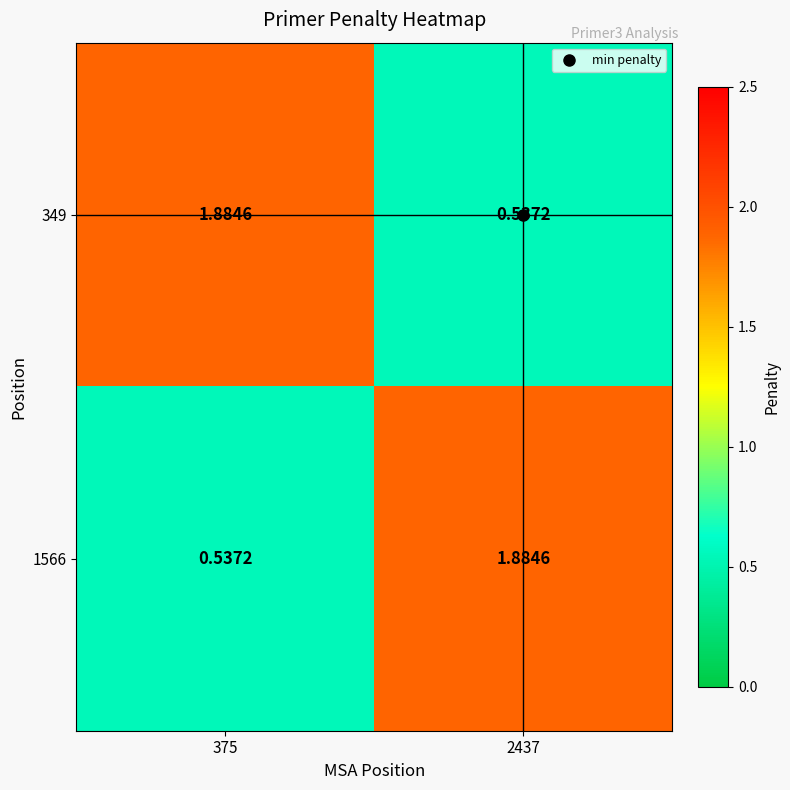

Which series has the largest total across all categories?

349